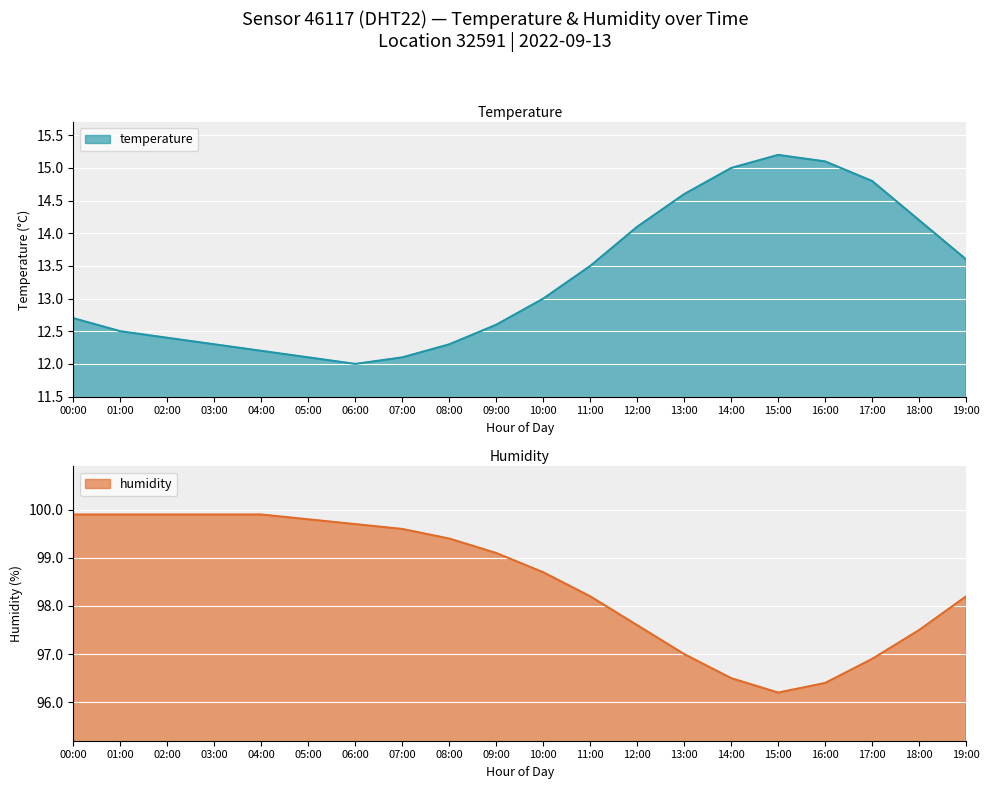

At which category is the sum across all series the highest?

00:00